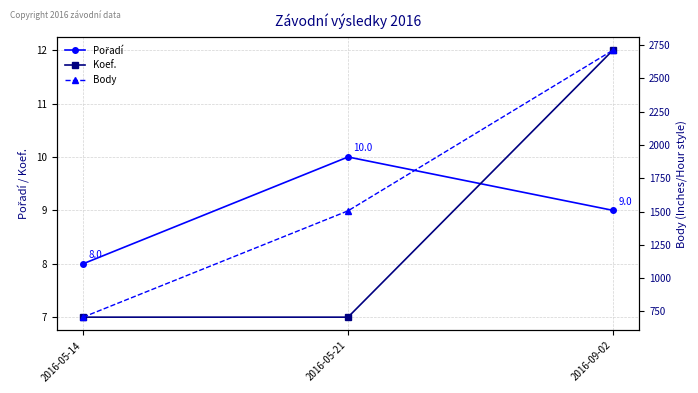

What is the difference between the highest and lowest values at 2016-05-21?

1498